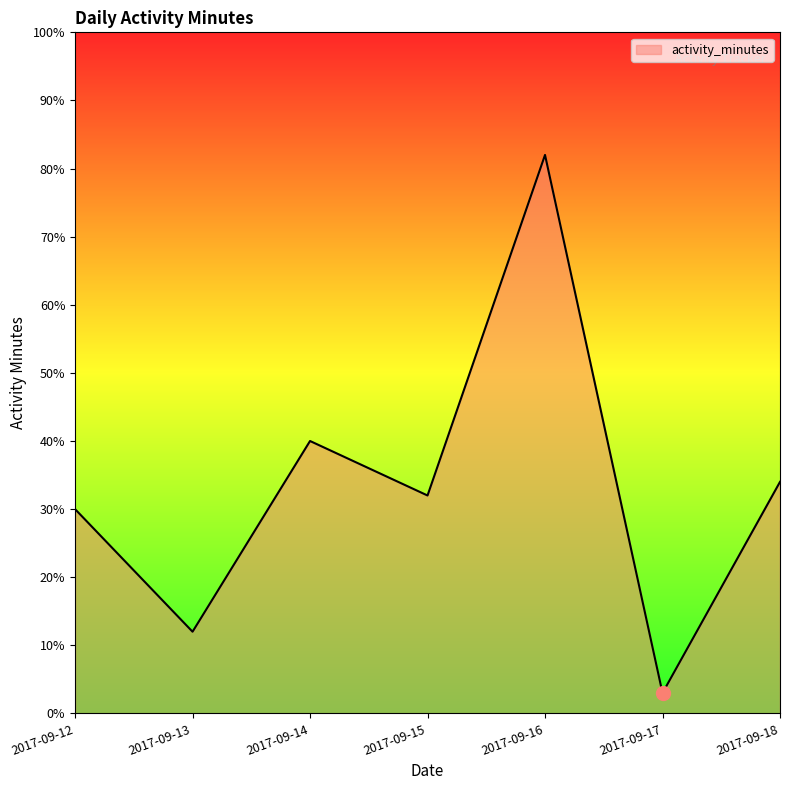

Where is the data nearest to the value 42?

2017-09-14